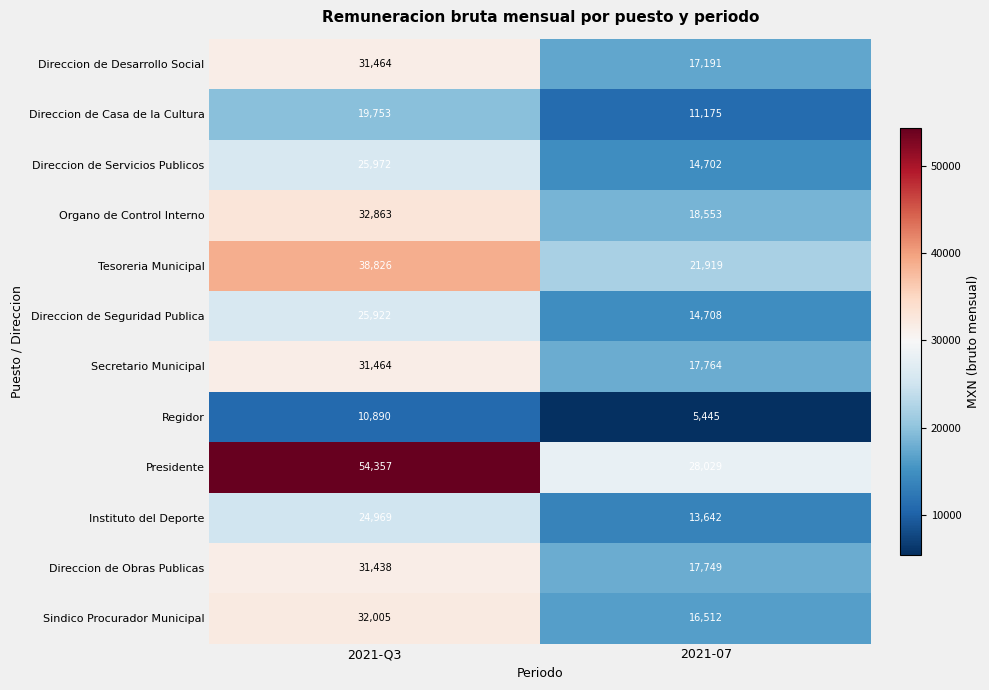

Which category has the lowest value across all series?

2021-07